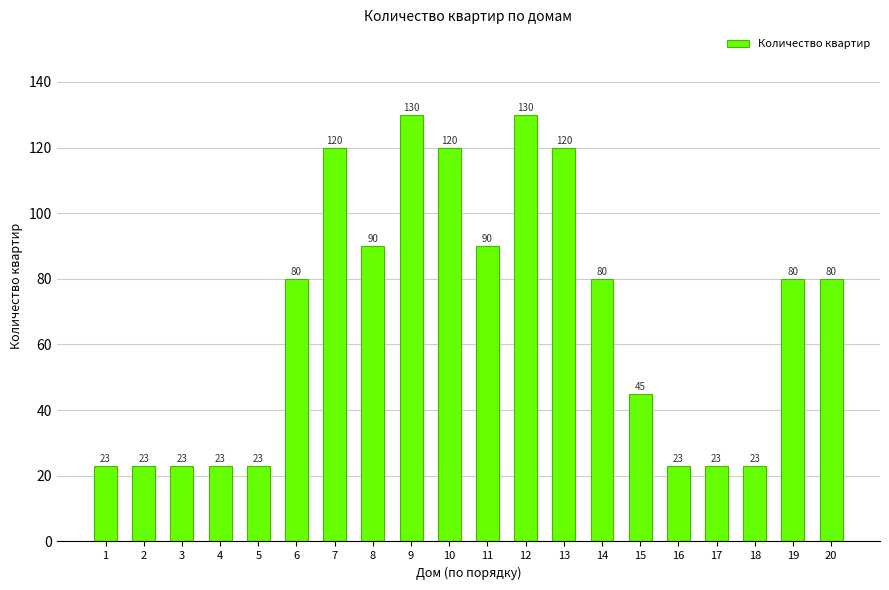

How many data points are less than 80?

9